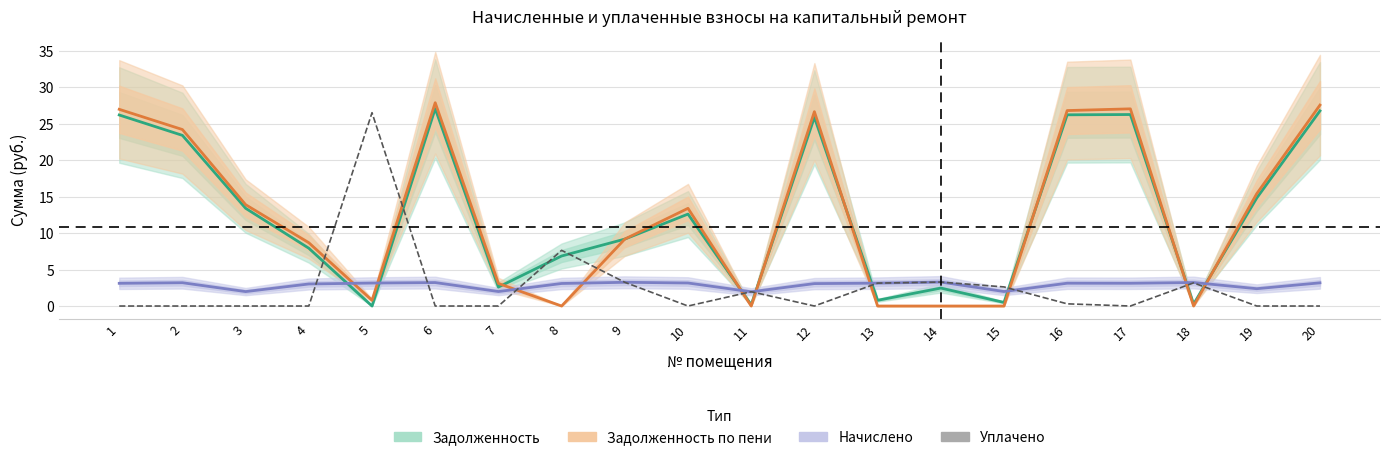

At 1, list the series in order from largest to smallest.

Задолженность по пени (тыс. руб.), Задолженность (тыс. руб.), Начислено (тыс. руб.), Уплачено (тыс. руб.)